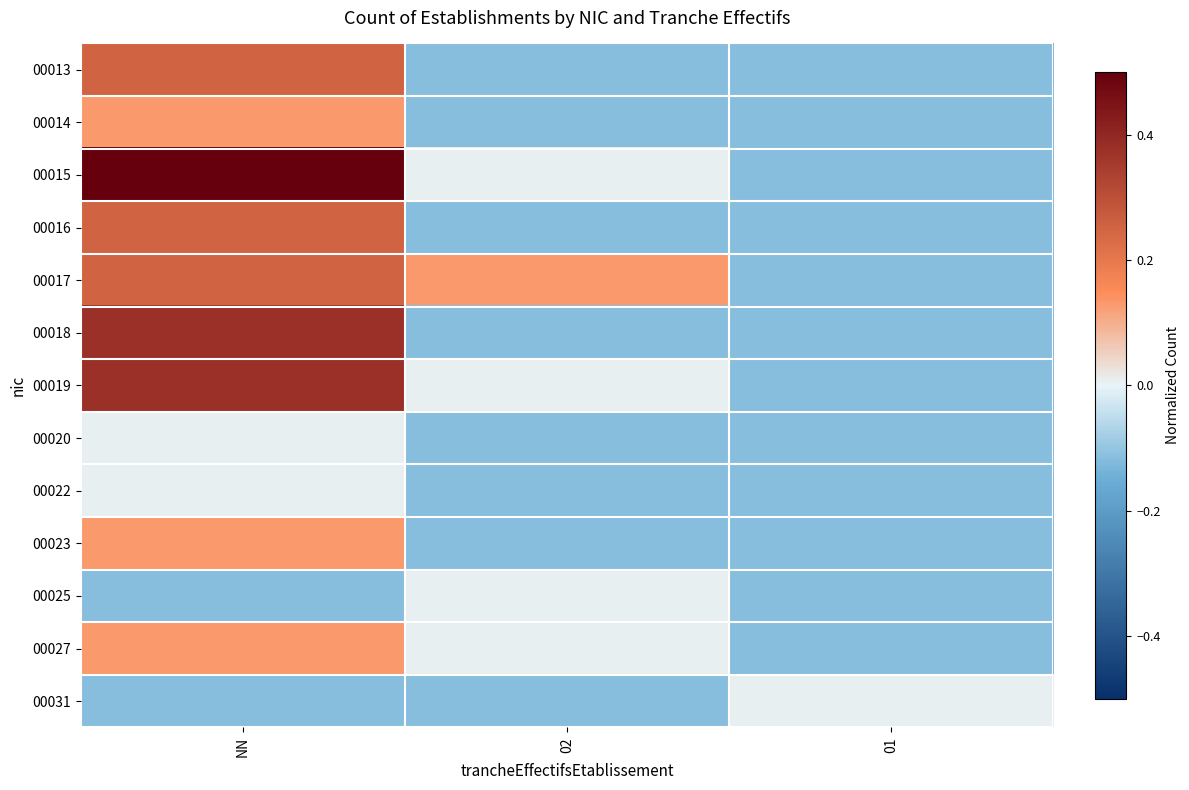

Which series changed the most between NN and 02?

00015